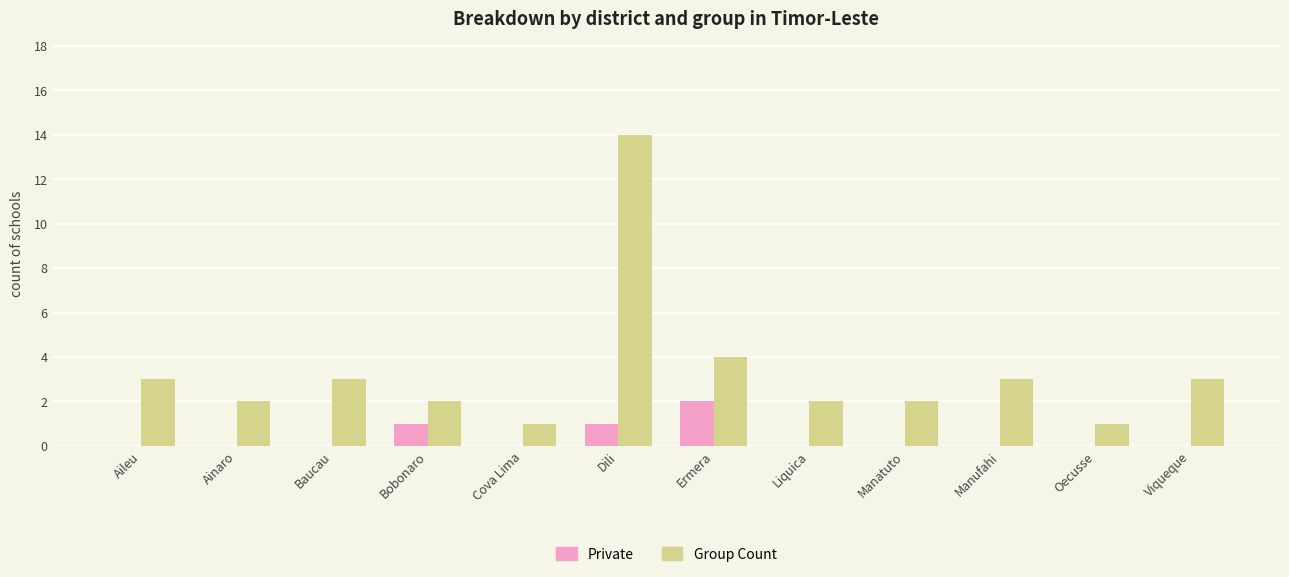

True or false: Group Count has a value of 1 at Liquica.

False